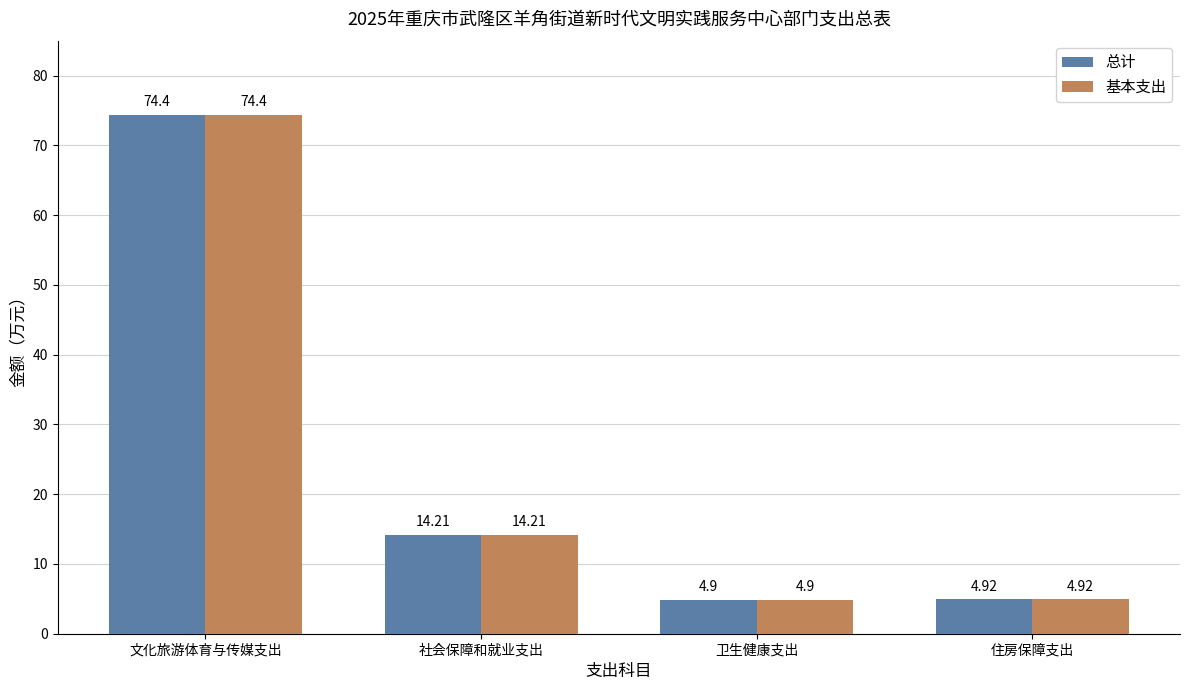

At which label does 基本支出 reach its peak?

文化旅游体育与传媒支出